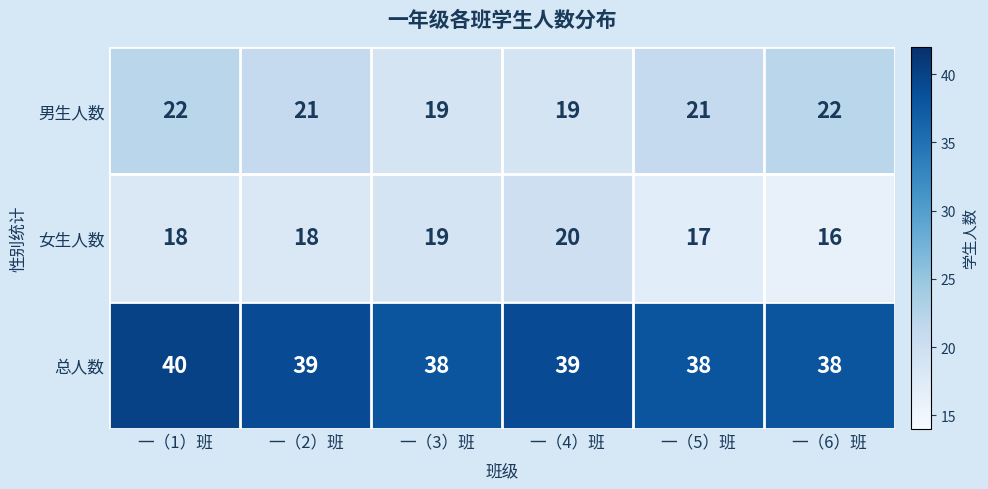

At 一（1）班, list the series in order from largest to smallest.

总人数, 男生人数, 女生人数